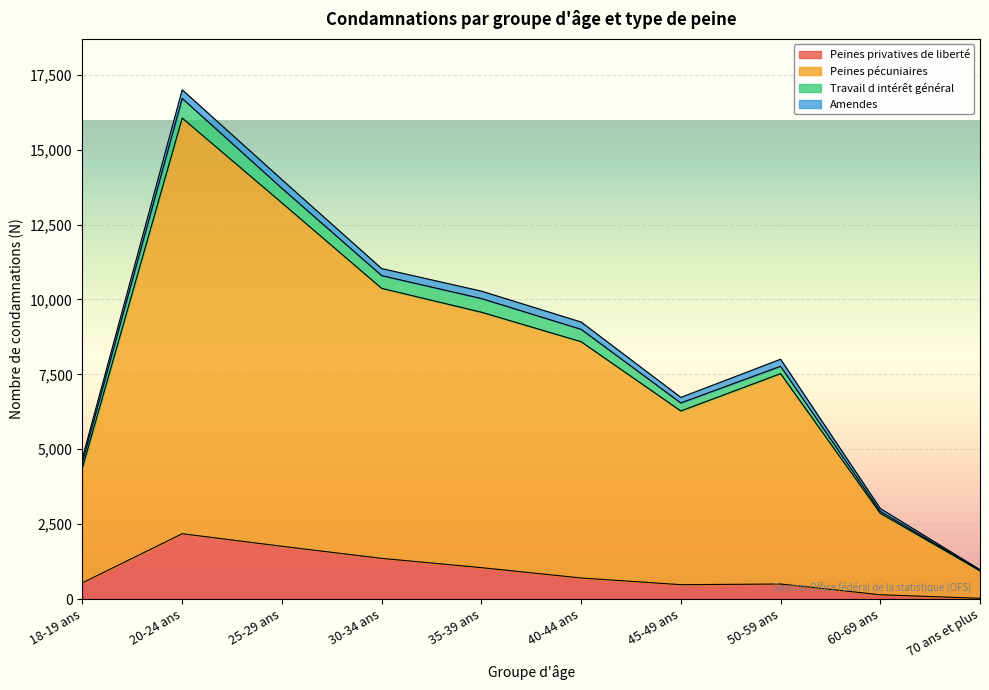

What is the difference between the maximum and second lowest values in the Peines privatives de liberté series?

2037